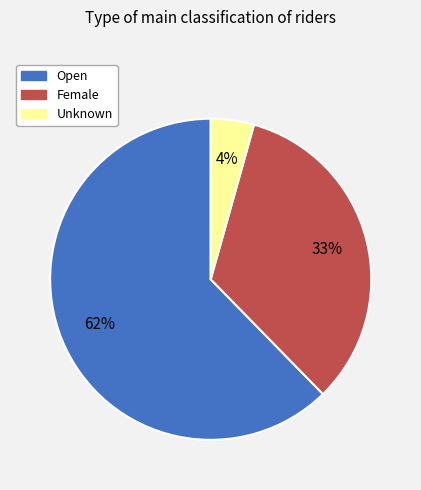

Does Open represent more than half of the total?

Yes